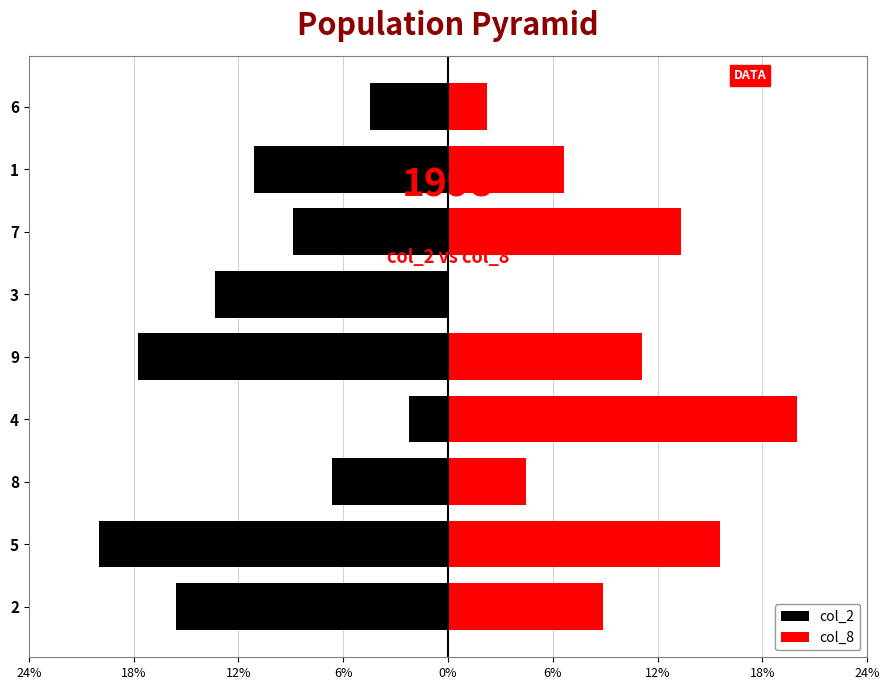

What are all the series names shown in the legend?

col_2, col_8